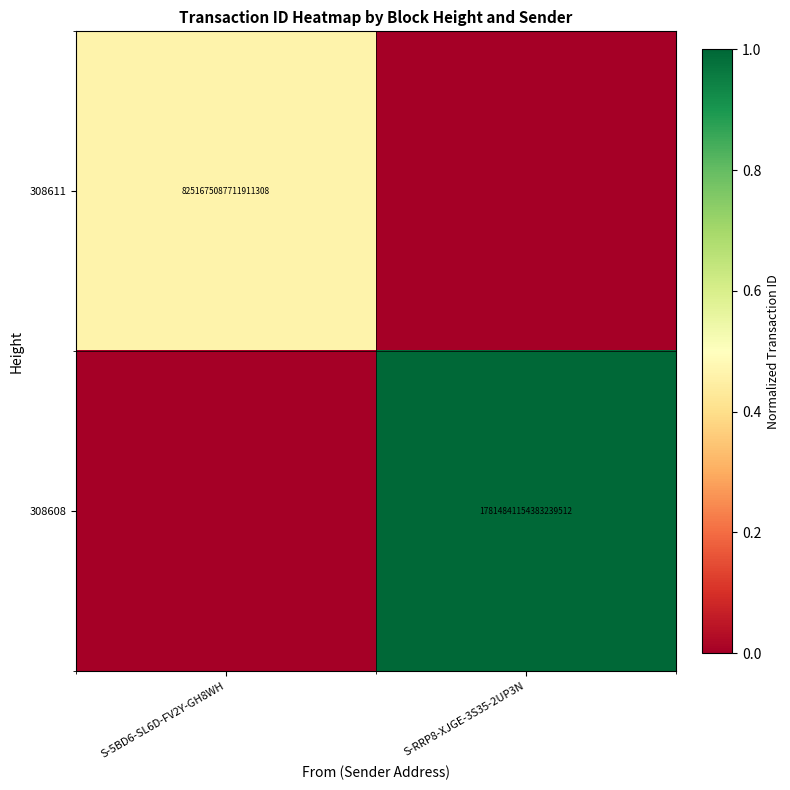

The 308611 series shows 8251675087711910912 at S-5BD6-SL6D-FV2Y-GH8WH. True or false?

True